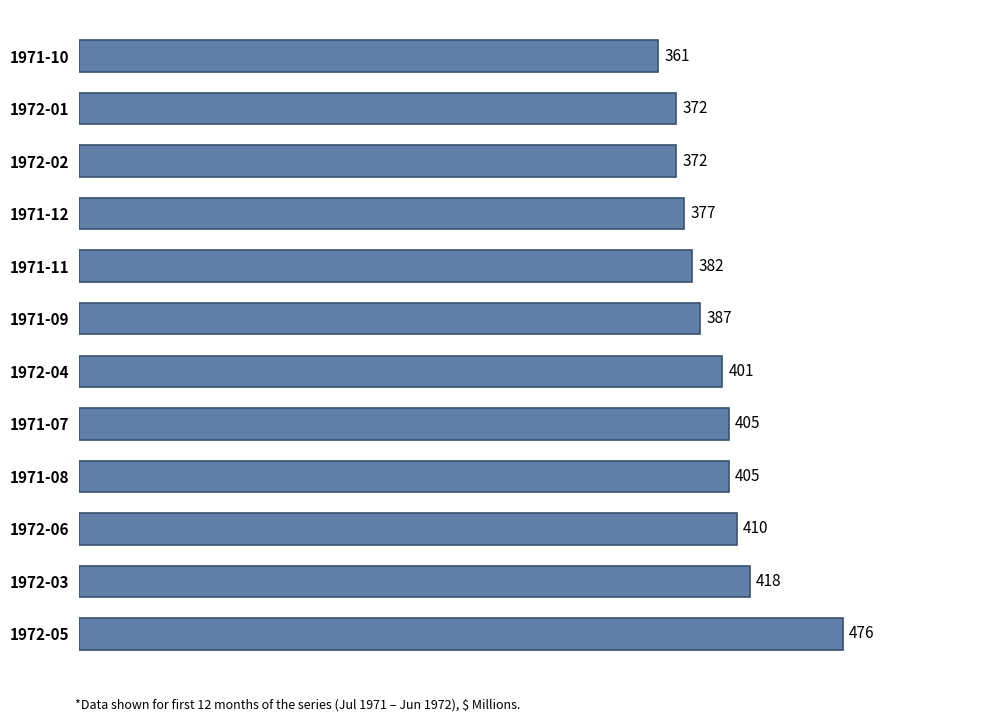

What is the smallest value displayed?

361